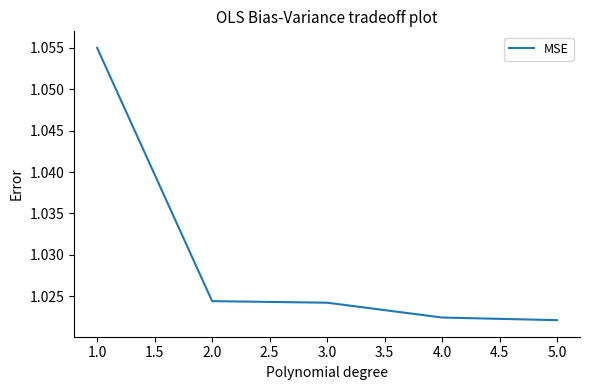

What position from the right is 3.0?

3